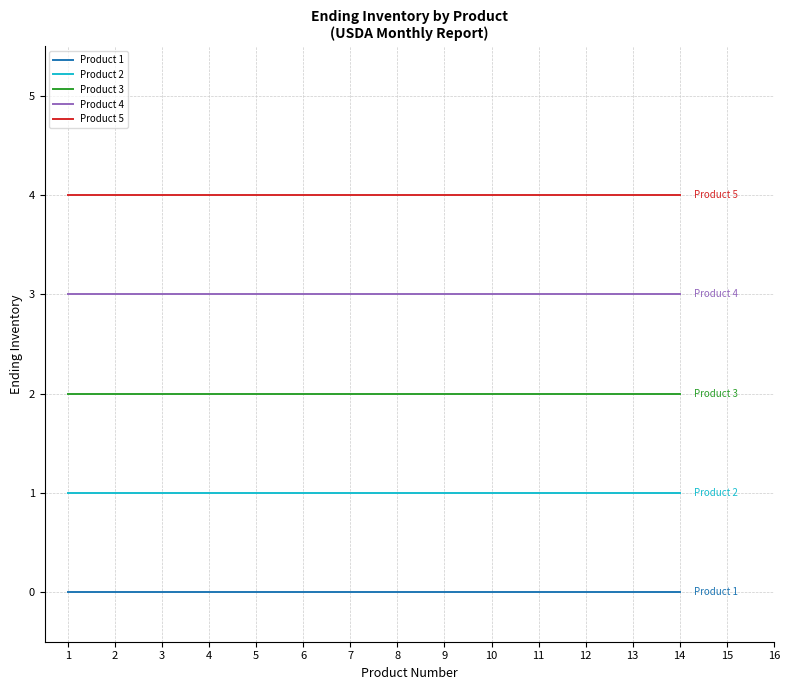

What is the average value of the Product 3 series?

2